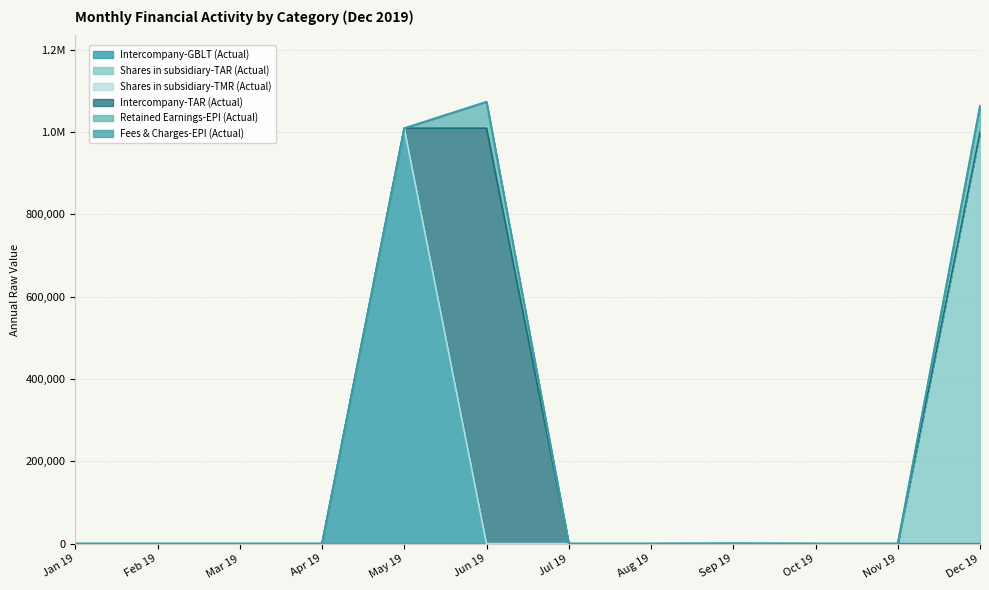

Is it true that Shares in subsidiary-TAR (Actual) equals -657459.9 at Apr 19?

False